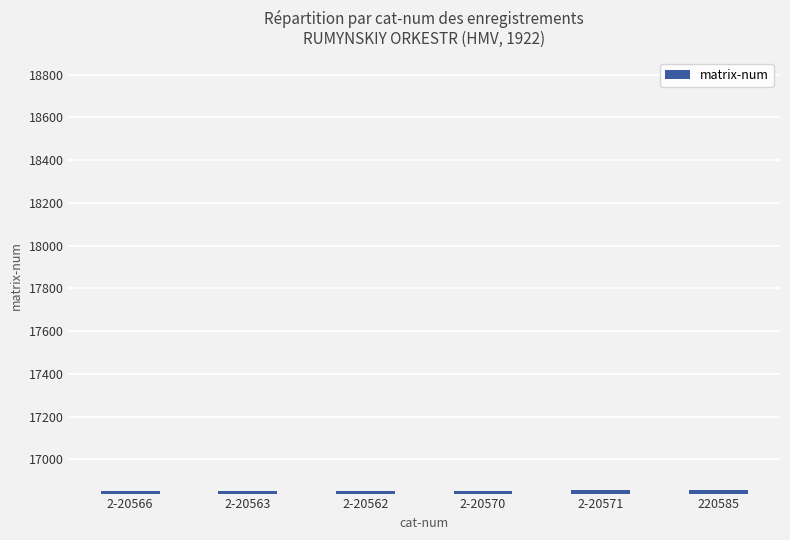

How many values are below 16854?

3